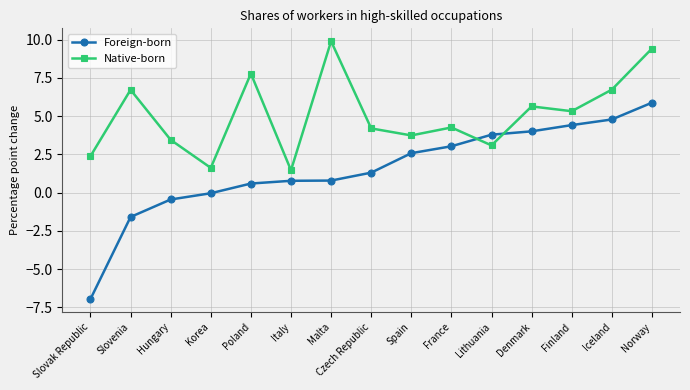

What is the value of the Foreign-born point at the 12th from the left?

4.0